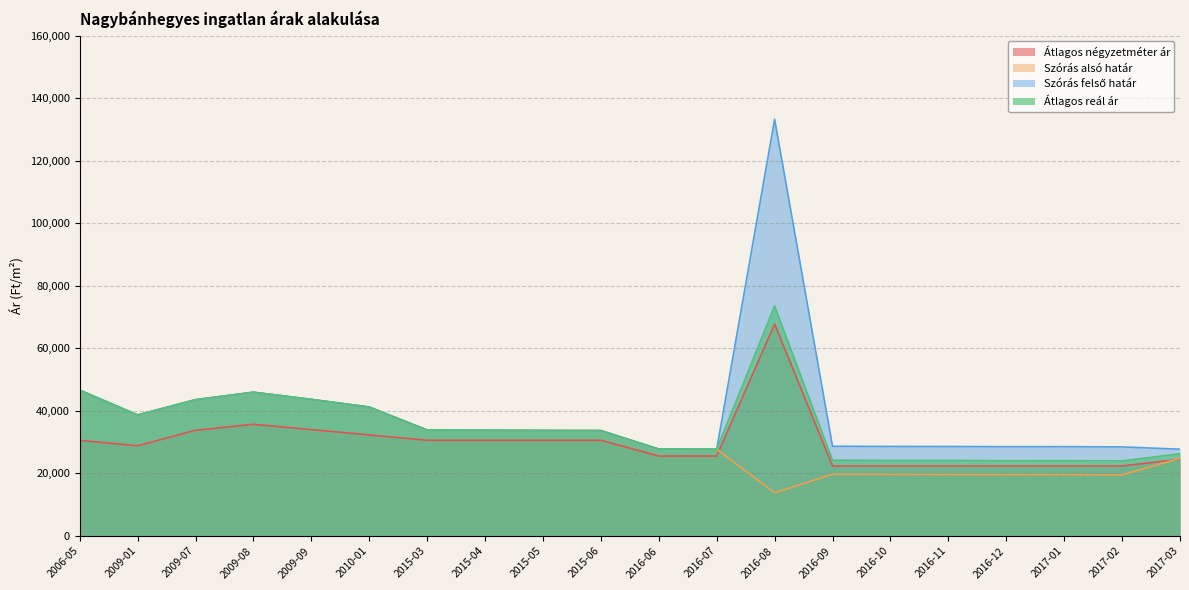

Does the chart have visible grid lines?

Yes